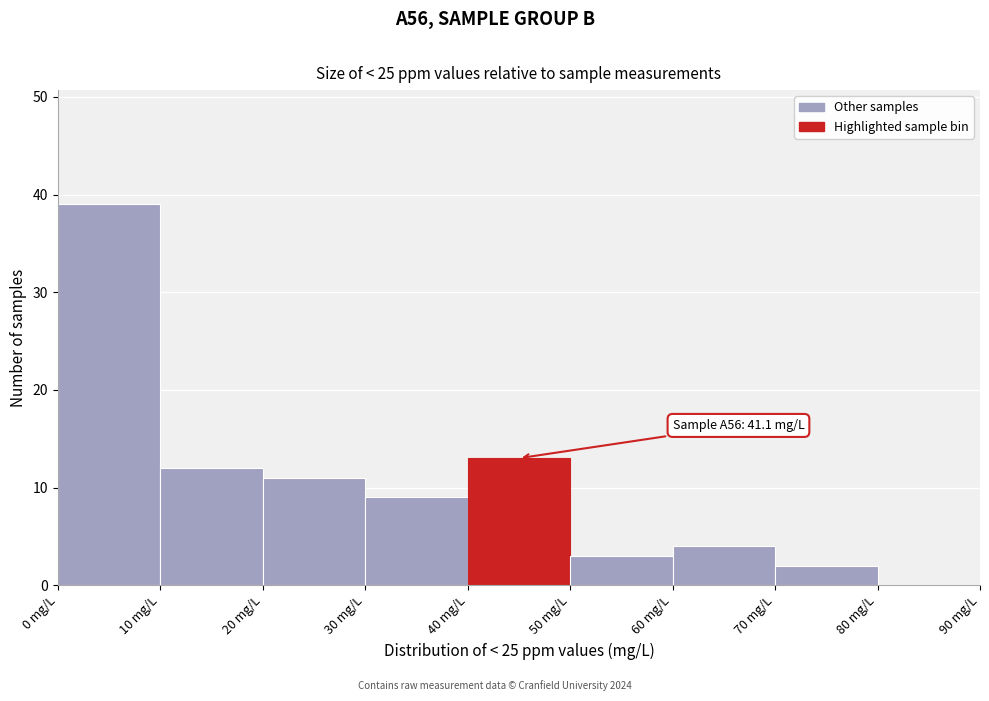

Over which range of the x-axis is the bar tallest?

0 to 10